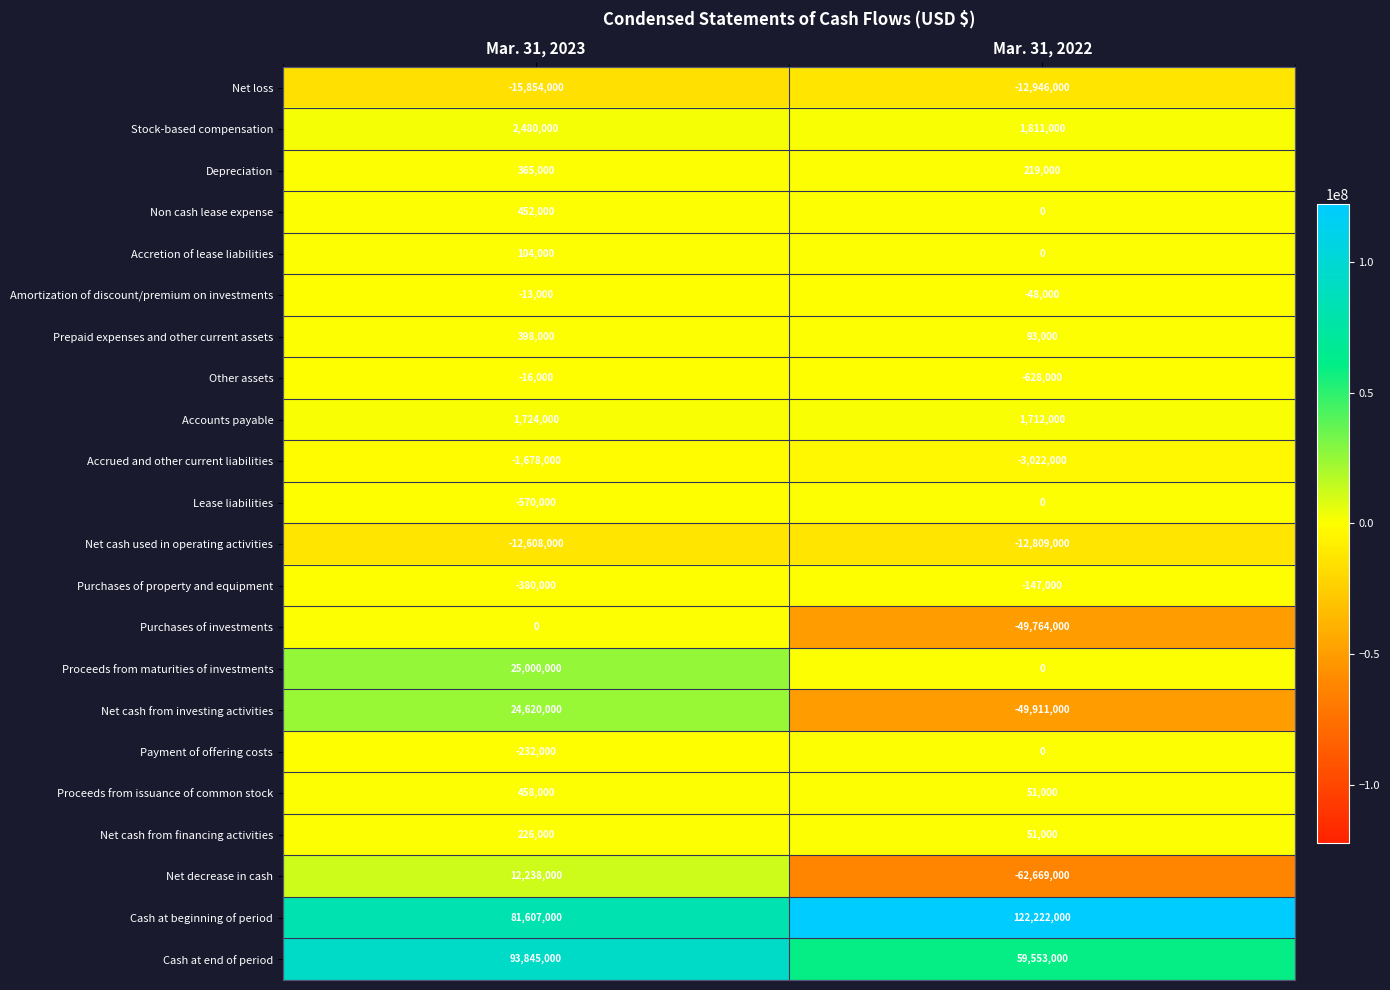

What is the minimum value for Purchases of investments?

-49764000